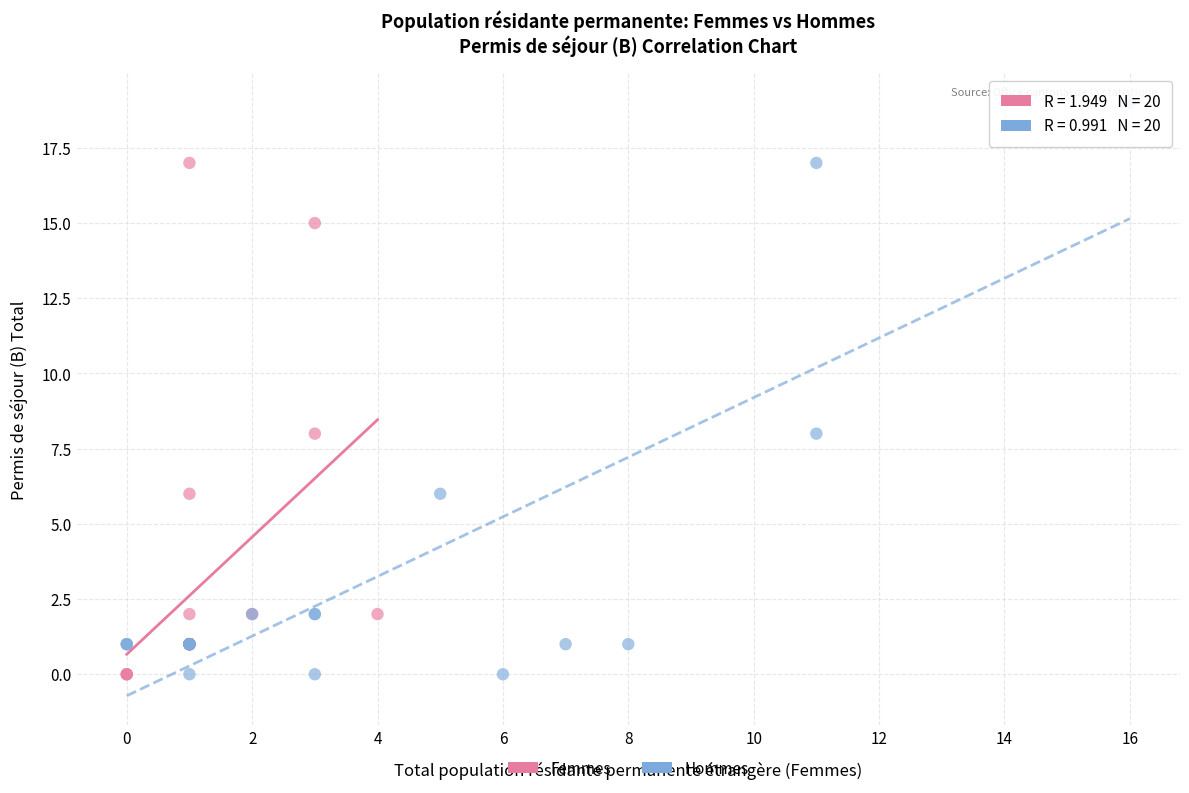

Which series reaches the maximum Y coordinate?

Hommes